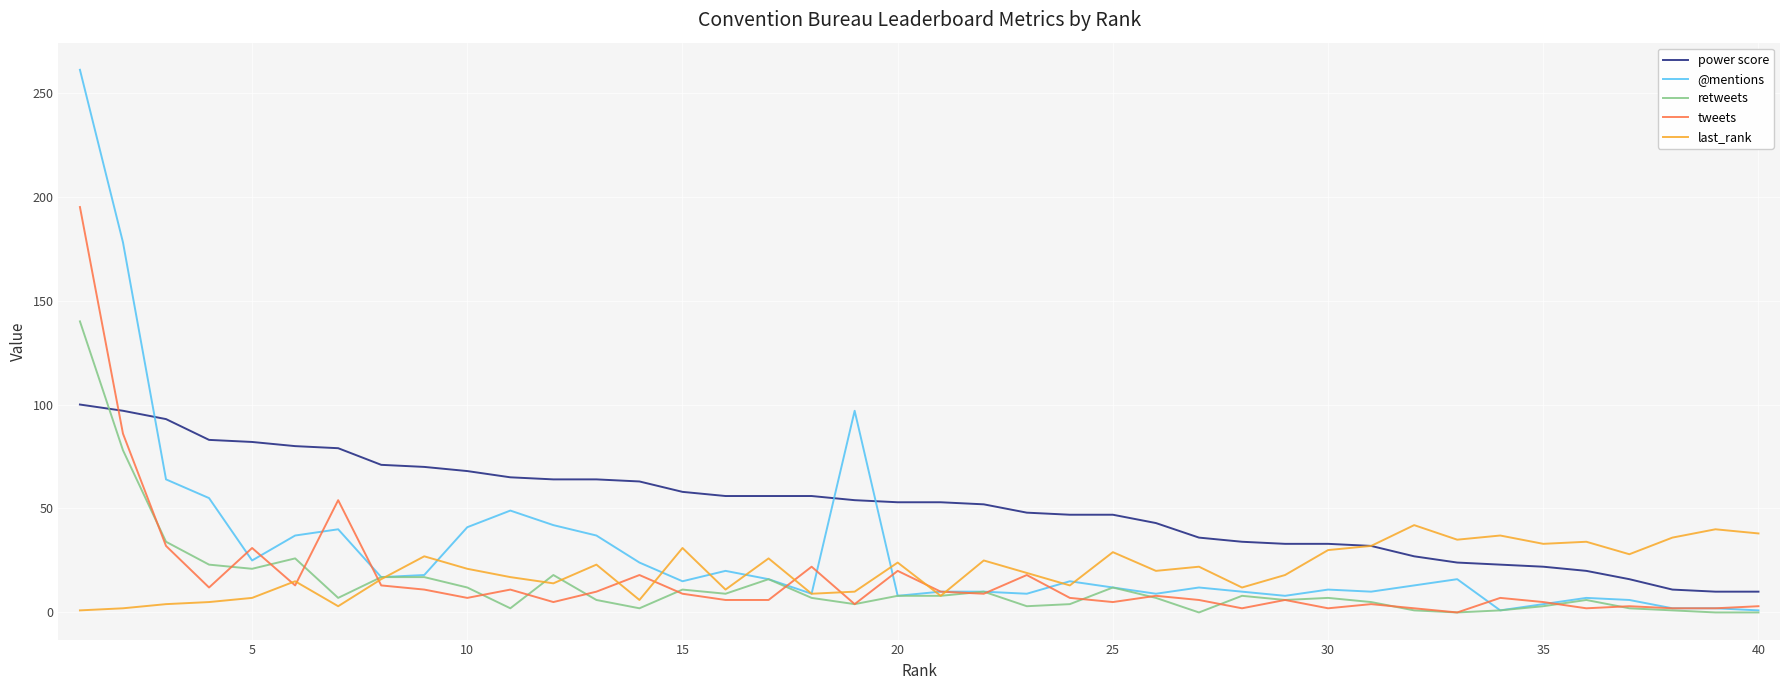

Which series has the largest total across all categories?

power score